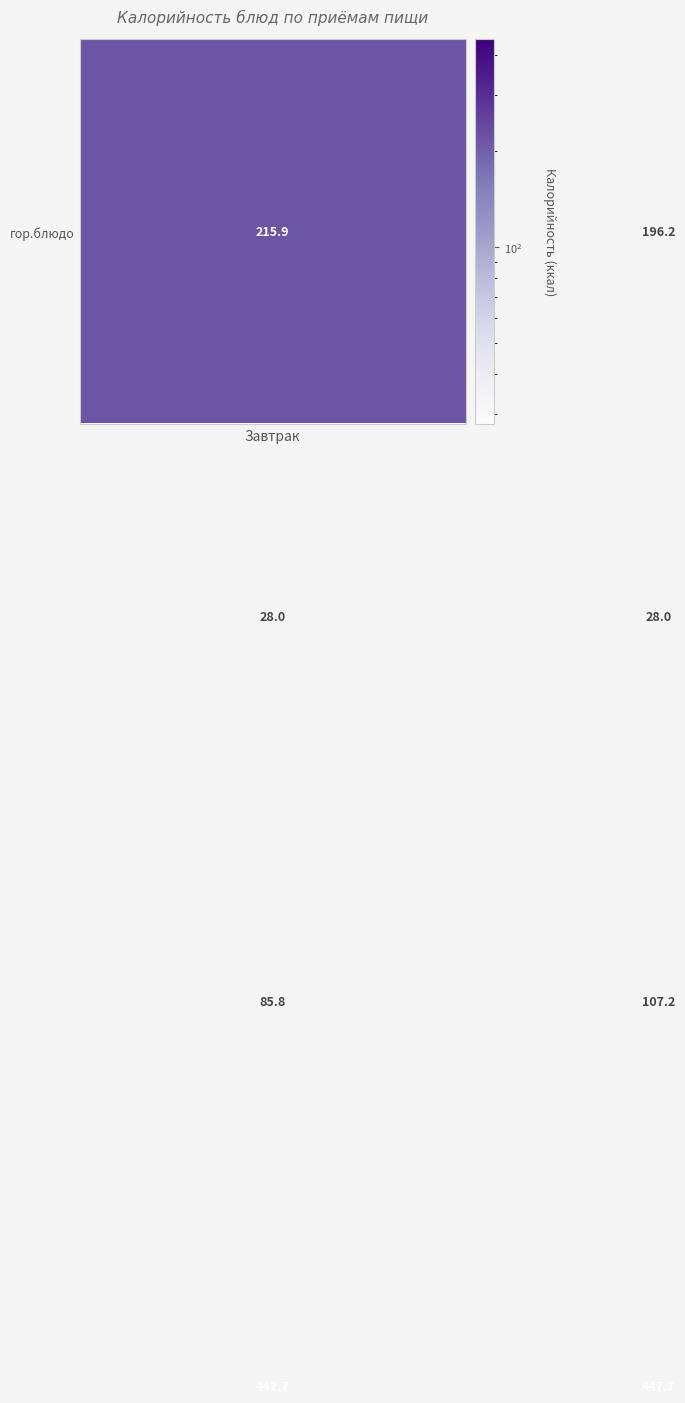

What is the smallest value displayed?

28.0